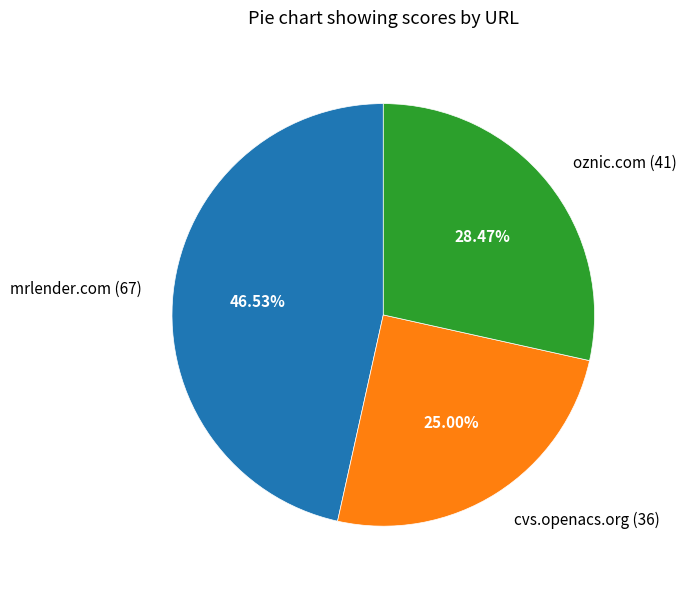

What is the ratio of the value at oznic.com (41) to the value at cvs.openacs.org (36)?

1.1